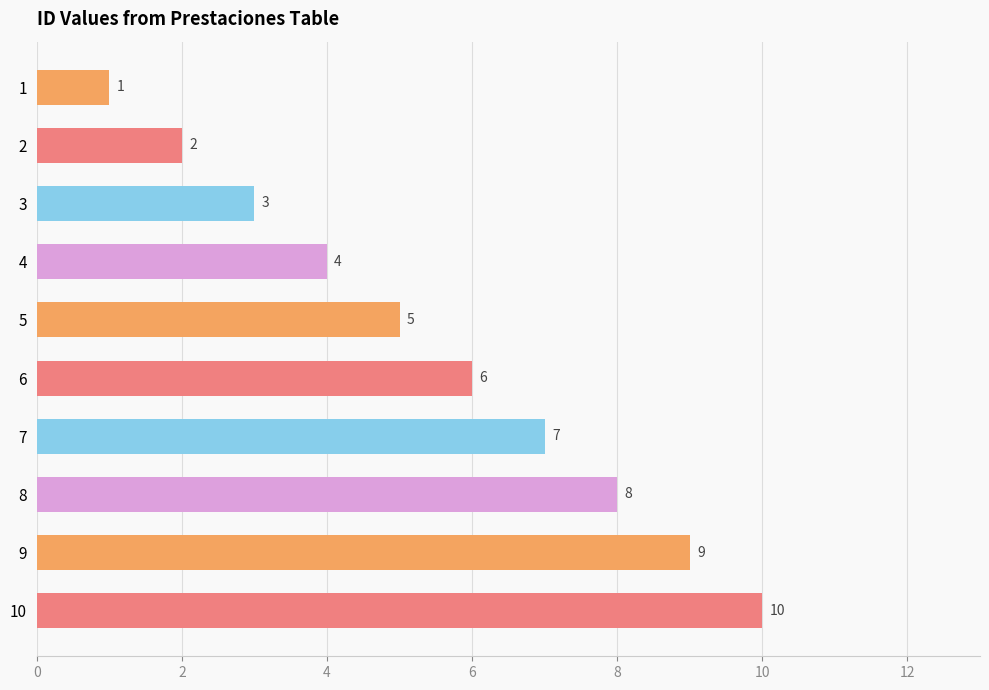

The chart shows a value of 3 at 4. True or false?

False